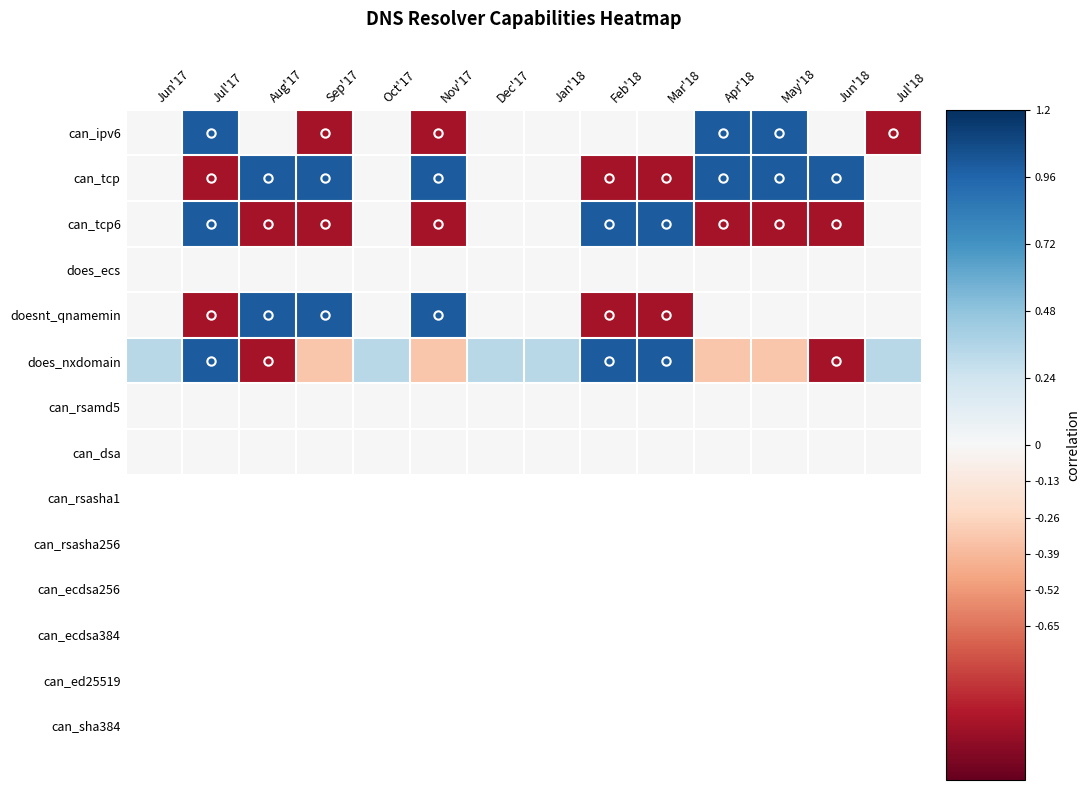

What is the maximum value shown in the chart?

1.0